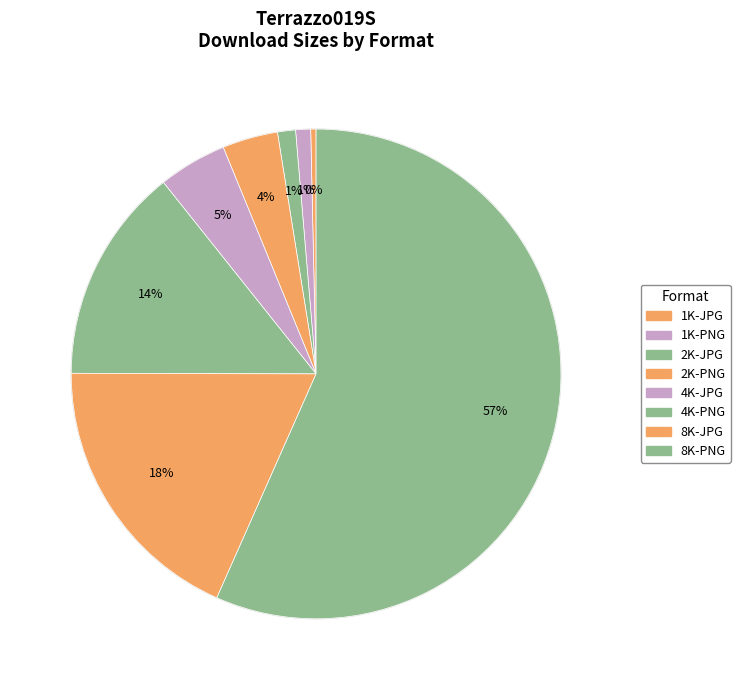

Count the number of slices in the pie.

8